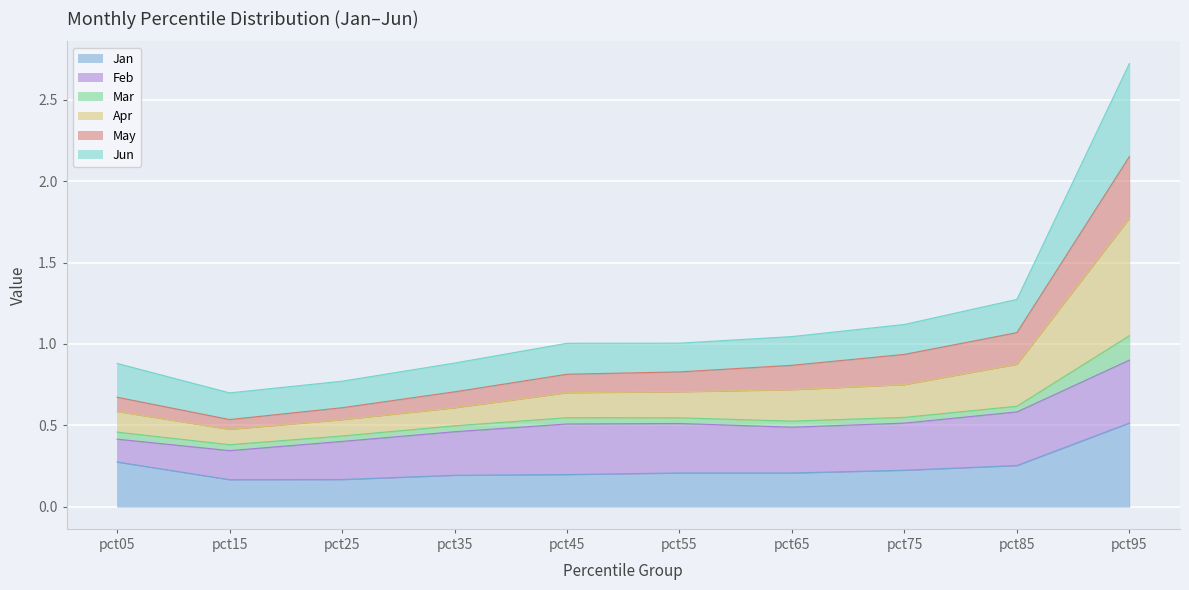

Is the value of May at pct75 greater than the value of Apr at pct75?

No